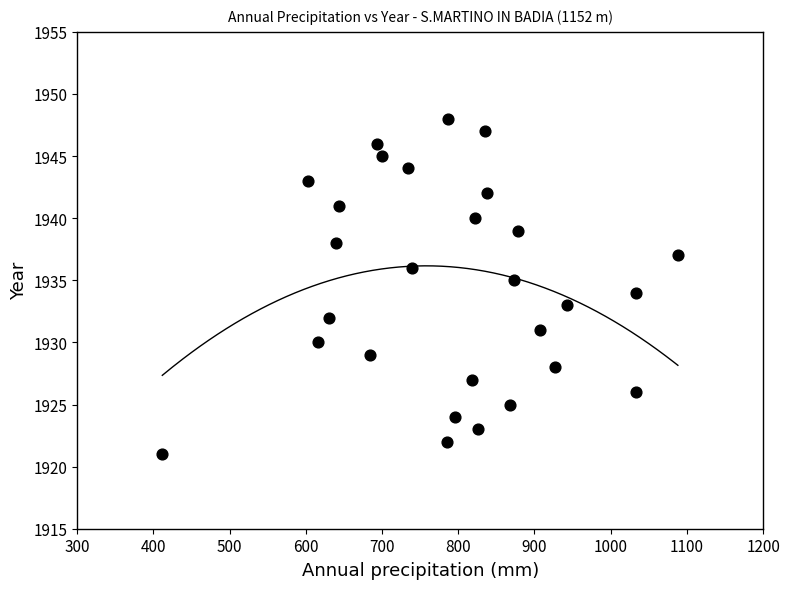

What is the range of Y values (max minus min)?

27